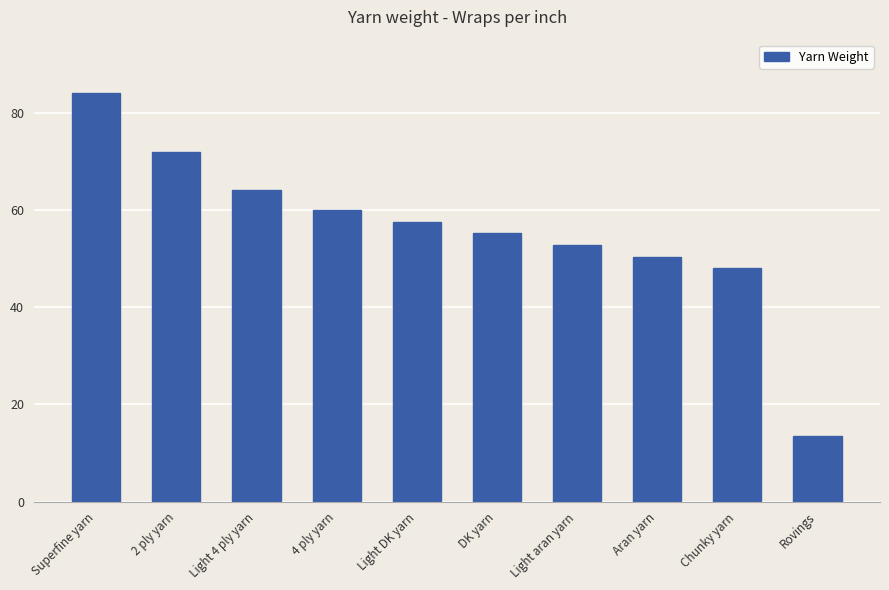

Rank the categories by value from highest to lowest.

Superfine yarn, 2 ply yarn, Light 4 ply yarn, 4 ply yarn, Light DK yarn, DK yarn, Light aran yarn, Aran yarn, Chunky yarn, Rovings